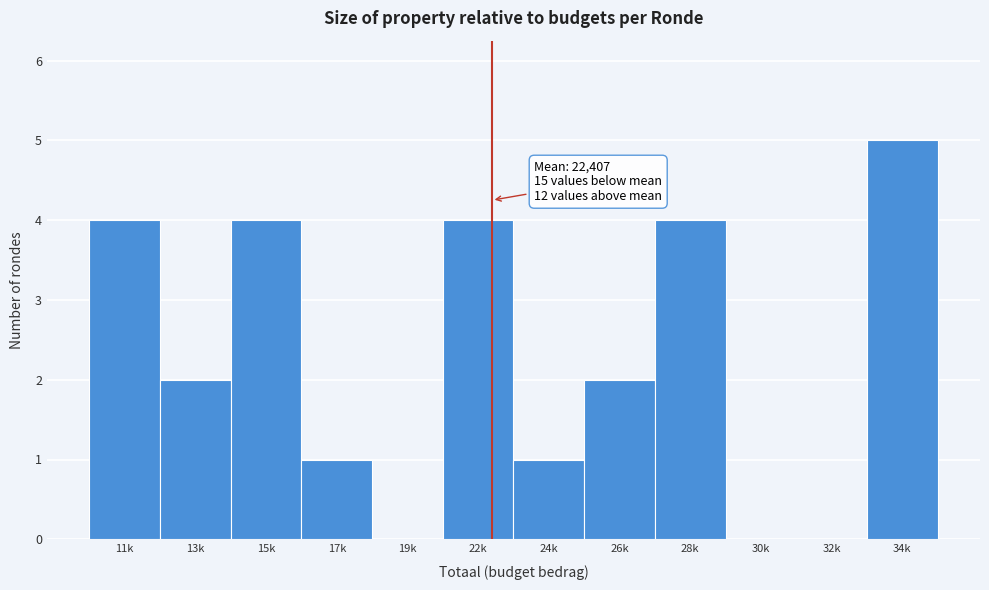

Reading right to left, what are all the values shown in this chart?

34k=5	32k=0	30k=0	28k=4	26k=2	24k=1	22k=4	19k=0	17k=1	15k=4	13k=2	11k=4